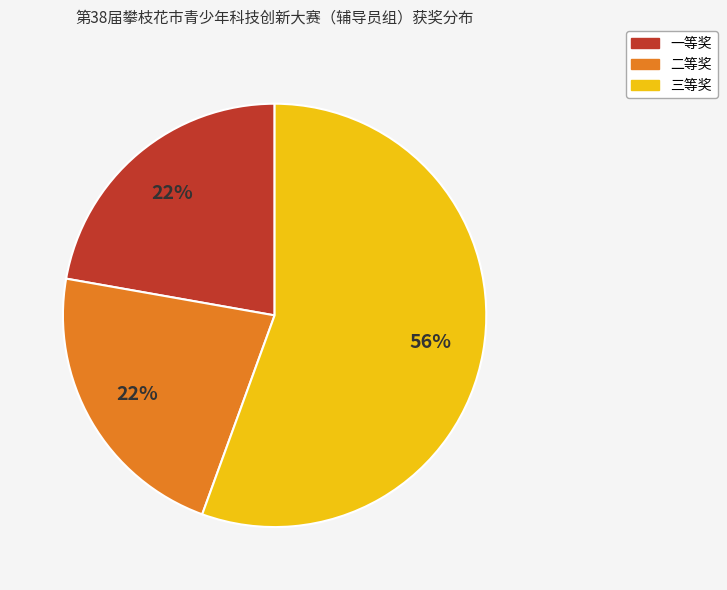

True or false: 一等奖 accounts for 14% of the total.

False